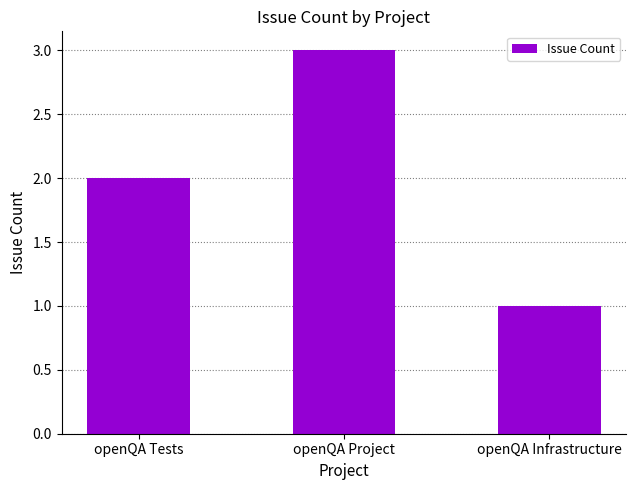

Reading left to right, list all the values displayed in this chart.

2	3	1